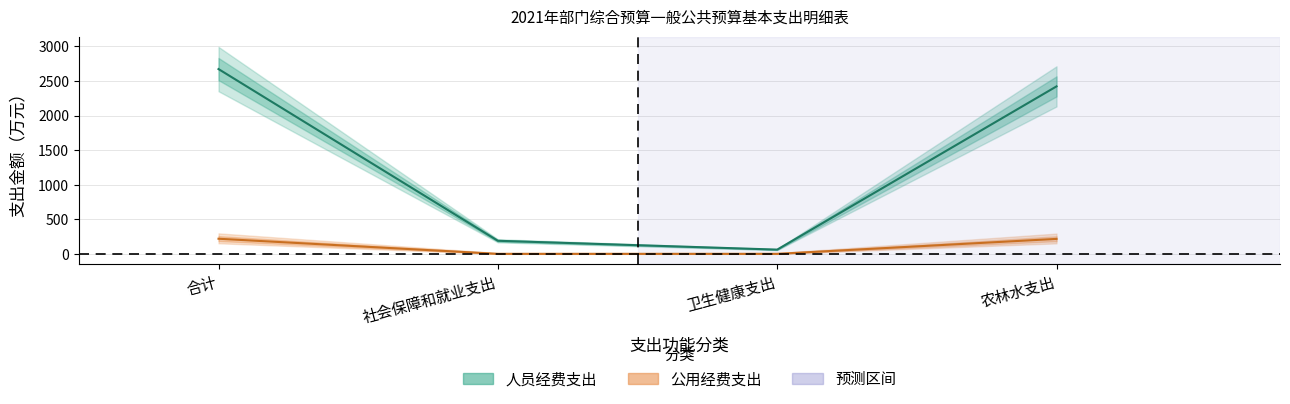

True or false: 人员经费支出 has more than 0 interior local peaks.

False